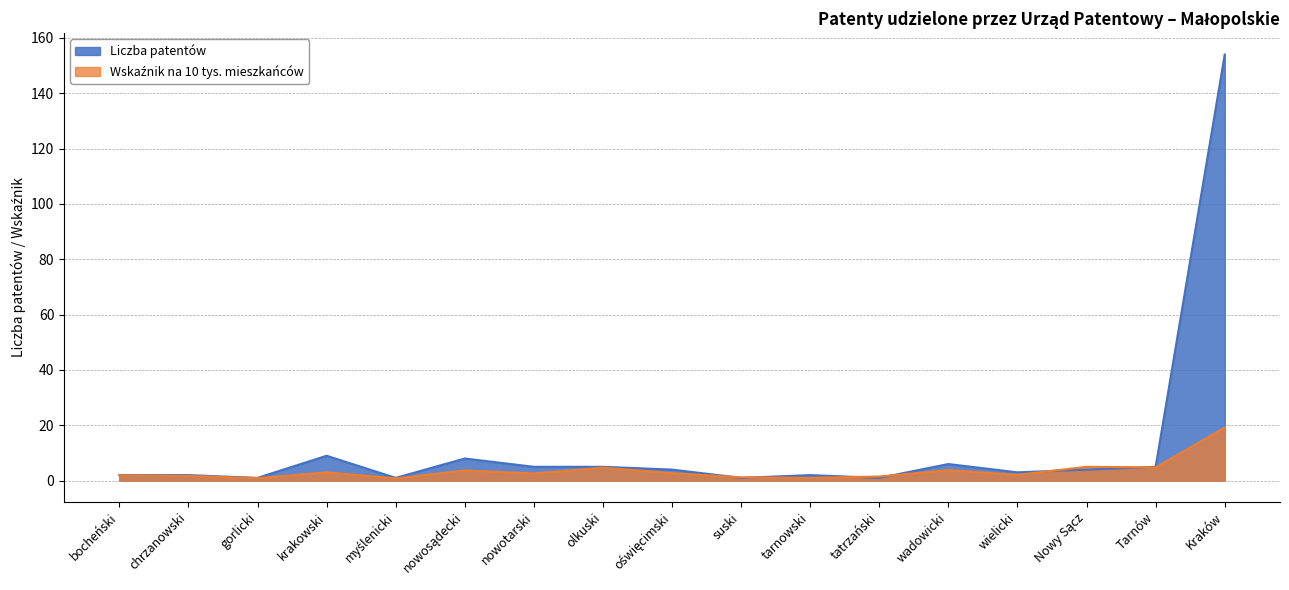

What is the sum of all Wskaźnik values?

60.6